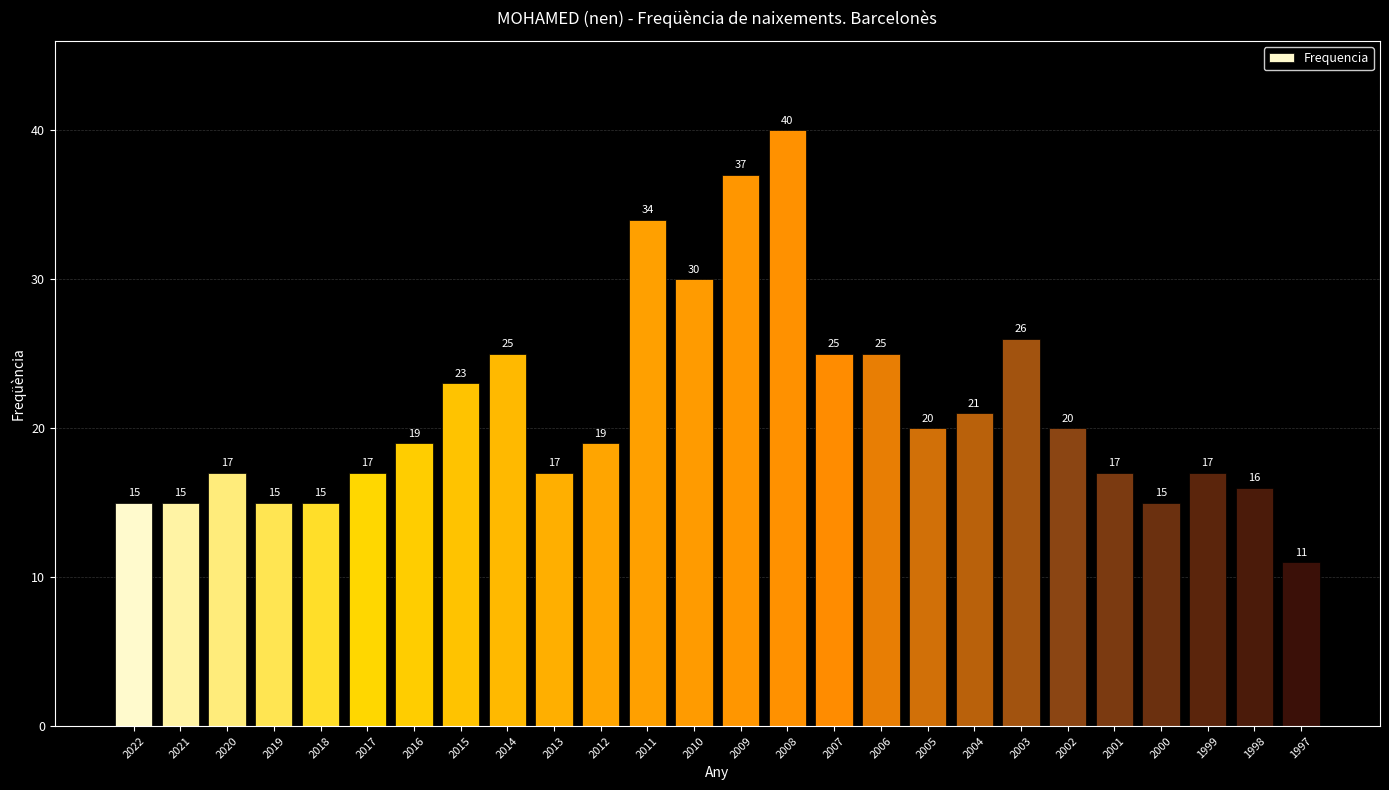

Reading left to right, transcribe all the data shown in this chart.

15	15	17	15	15	17	19	23	25	17	19	34	30	37	40	25	25	20	21	26	20	17	15	17	16	11